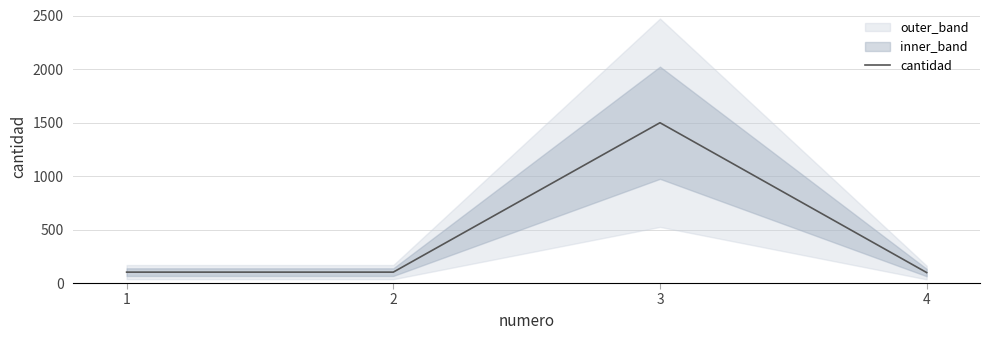

Rank the categories by value from lowest to highest.

4, 1, 2, 3